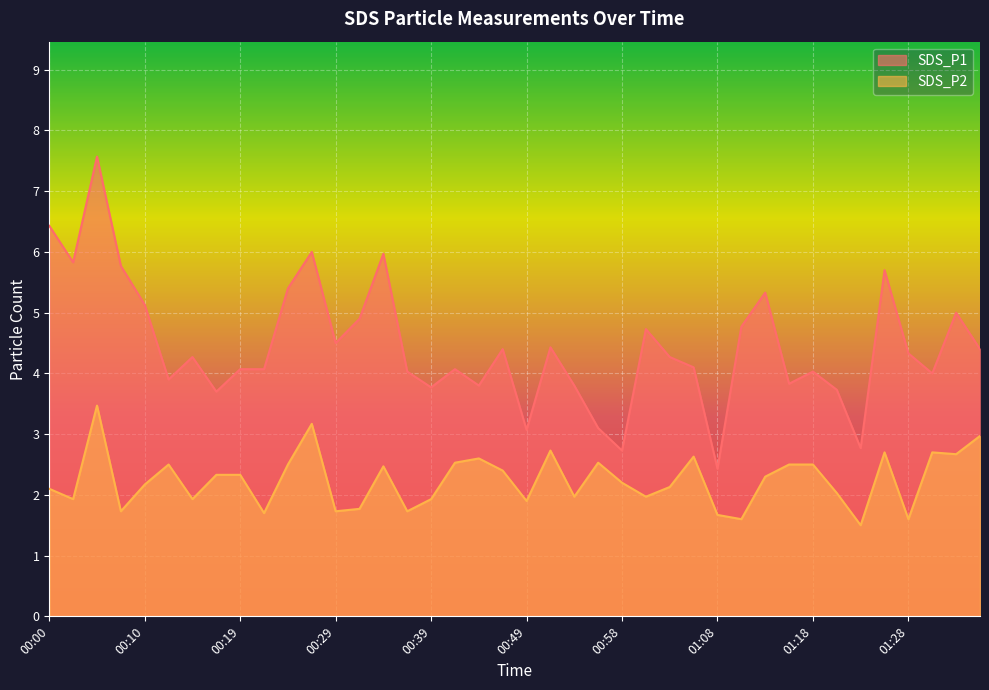

What is the label of the 22nd point from the left?

00:51